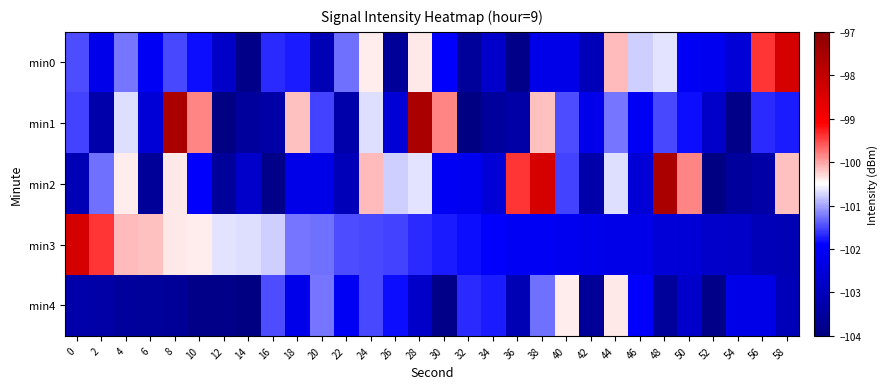

Reading left to right, extract all data points from this chart.

min0: 0=-101.5	2=-102.2	4=-101.3	6=-102.1	8=-101.5	10=-101.8	12=-102.8	14=-103.9	16=-101.7	18=-101.7	20=-103.1	22=-101.3	24=-100.4	26=-103.6	28=-100.4	30=-101.9	32=-103.6	34=-102.8	36=-103.8	38=-102.3	40=-102.3	42=-103.1	44=-100.1	46=-100.8	48=-100.7	50=-102.1	52=-102.1	54=-102.5	56=-99.4	58=-98.3
min1: 0=-101.5	2=-103.3	4=-100.7	6=-102.6	8=-97.6	10=-99.8	12=-103.9	14=-103.5	16=-103.3	18=-100.2	20=-101.5	22=-103.3	24=-100.7	26=-102.6	28=-97.6	30=-99.8	32=-103.9	34=-103.5	36=-103.3	38=-100.2	40=-101.5	42=-102.2	44=-101.3	46=-102.1	48=-101.5	50=-101.8	52=-102.8	54=-103.9	56=-101.7	58=-101.7
min2: 0=-103.1	2=-101.3	4=-100.4	6=-103.6	8=-100.4	10=-101.9	12=-103.6	14=-102.8	16=-103.8	18=-102.3	20=-102.3	22=-103.1	24=-100.1	26=-100.8	28=-100.7	30=-102.1	32=-102.1	34=-102.5	36=-99.4	38=-98.3	40=-101.5	42=-103.3	44=-100.7	46=-102.6	48=-97.6	50=-99.8	52=-103.9	54=-103.5	56=-103.3	58=-100.2
min3: 0=-98.3	2=-99.4	4=-100.1	6=-100.2	8=-100.4	10=-100.4	12=-100.7	14=-100.7	16=-100.8	18=-101.3	20=-101.3	22=-101.5	24=-101.5	26=-101.5	28=-101.7	30=-101.7	32=-101.8	34=-101.9	36=-102.1	38=-102.1	40=-102.1	42=-102.2	44=-102.3	46=-102.3	48=-102.5	50=-102.6	52=-102.8	54=-102.8	56=-103.1	58=-103.1
min4: 0=-103.3	2=-103.3	4=-103.5	6=-103.6	8=-103.6	10=-103.8	12=-103.9	14=-103.9	16=-101.5	18=-102.2	20=-101.3	22=-102.1	24=-101.5	26=-101.8	28=-102.8	30=-103.9	32=-101.7	34=-101.7	36=-103.1	38=-101.3	40=-100.4	42=-103.6	44=-100.4	46=-101.9	48=-103.6	50=-102.8	52=-103.8	54=-102.3	56=-102.3	58=-103.1